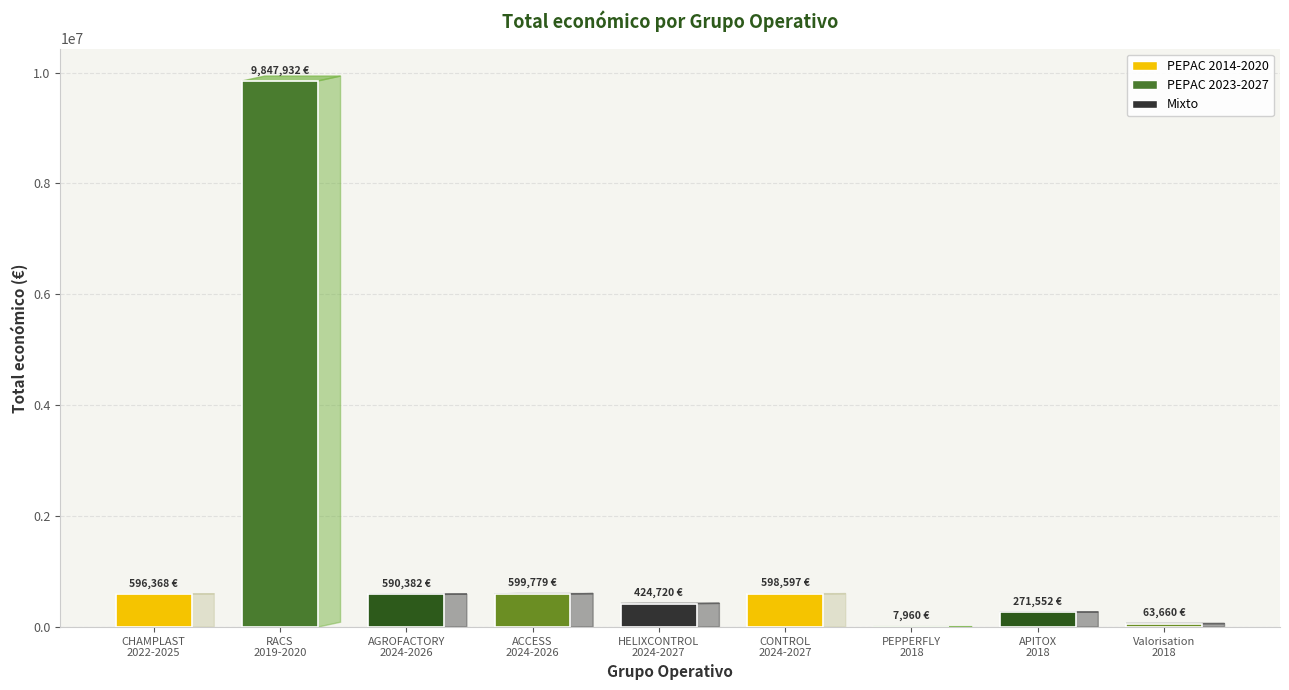

What is the sum of all values?

13000950